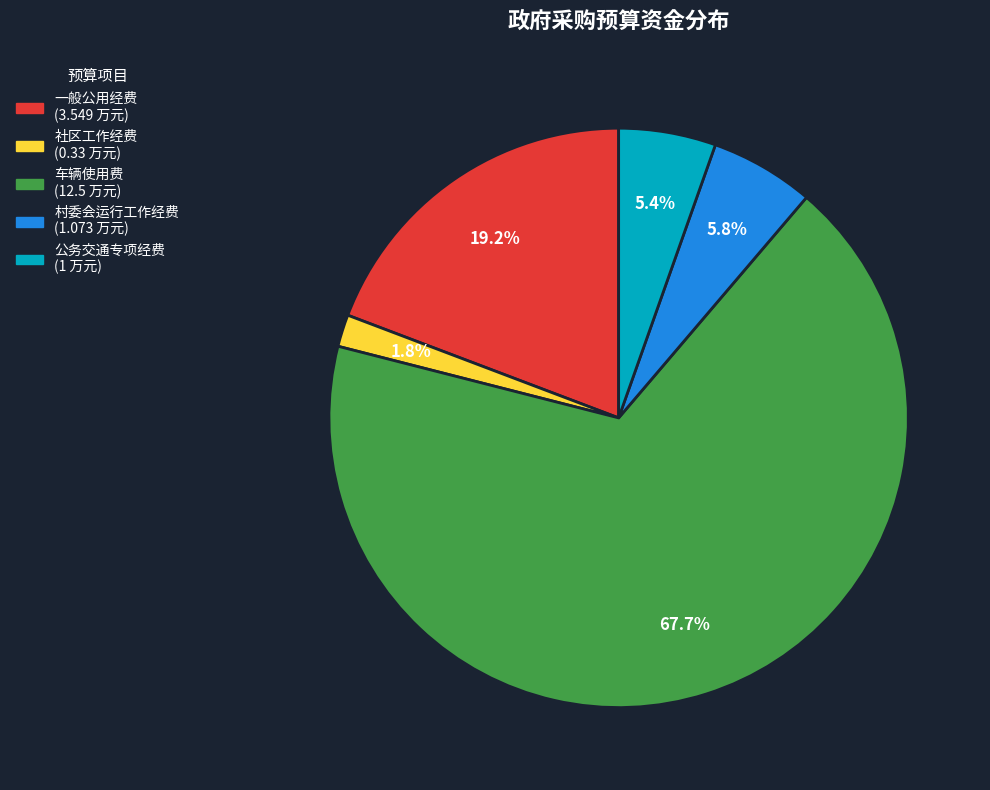

What is the ratio of the value at 车辆使用费 to the value at 村委会运行工作经费?

11.7